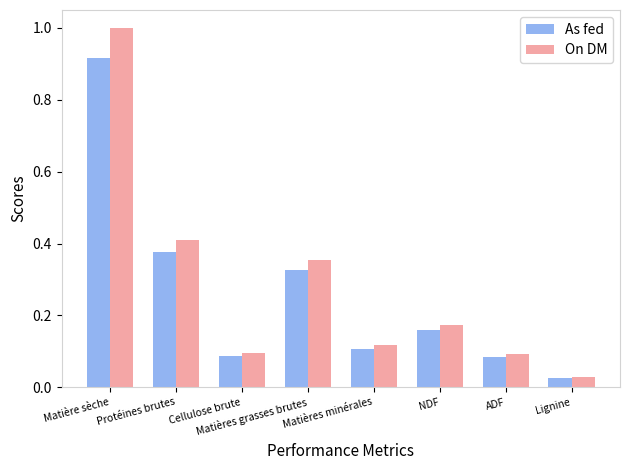

At how many categories does at least one series exceed 0?

8